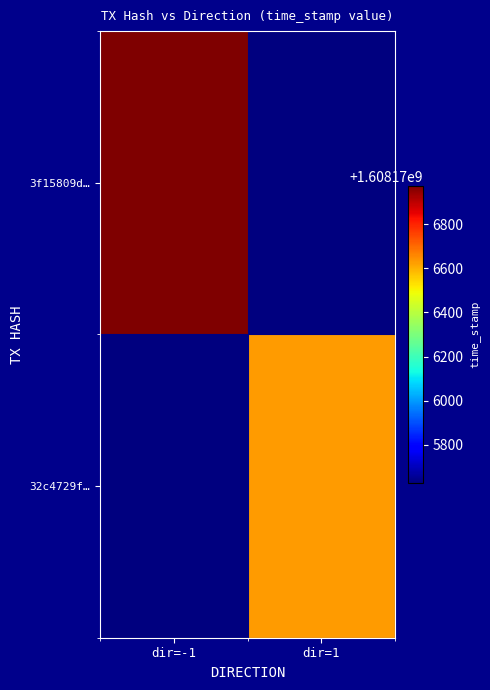

What is the greatest value displayed?

1608176973